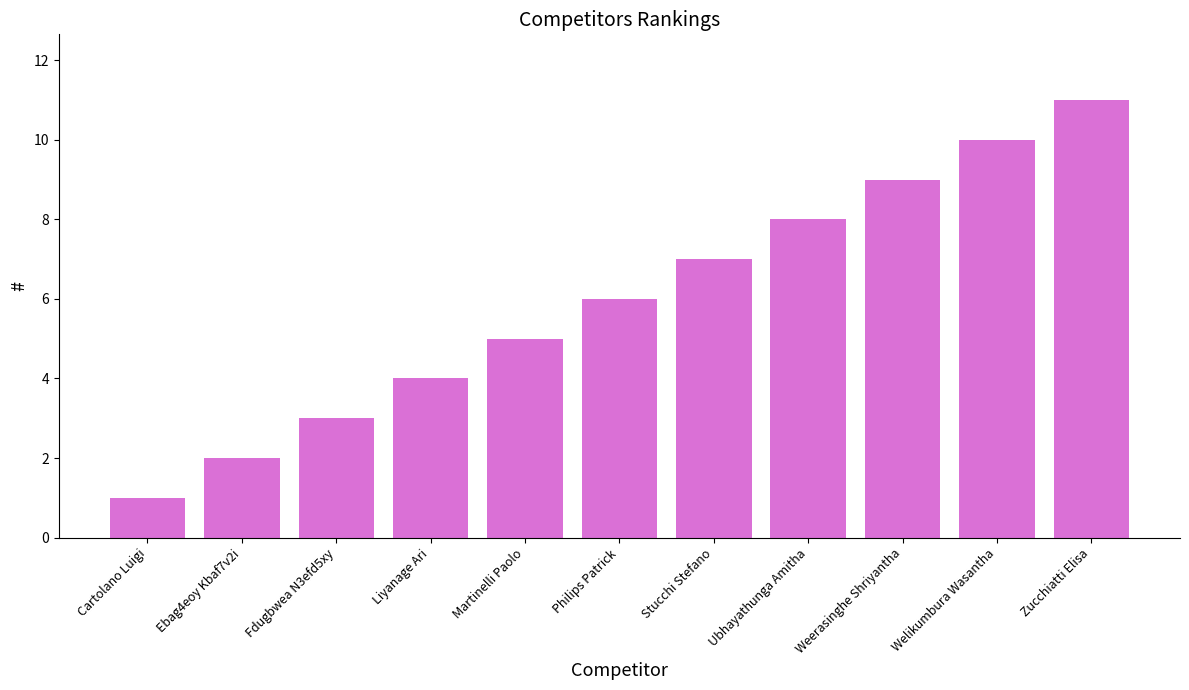

How many series are shown in this chart?

1